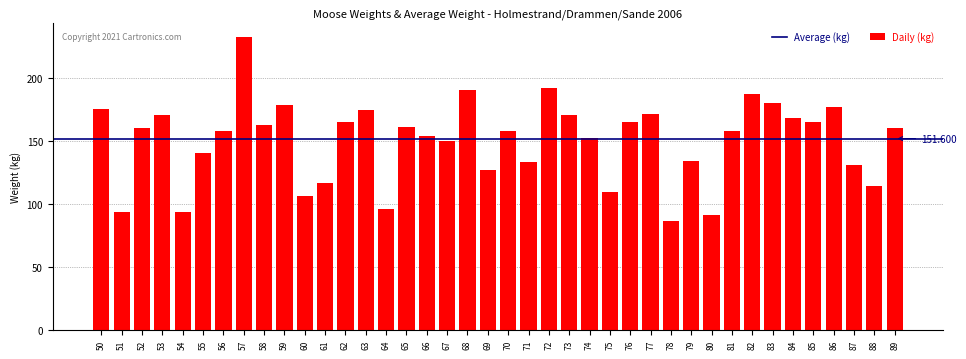

Reading right to left, extract all data points from this chart.

160	114	131	177	165	168	180	187	158	91	134	86	171	165	109	152	170	192	133	158	127	190	150	154	161	96	174	165	116	106	178	162	232	158	140	93	170	160	93	175